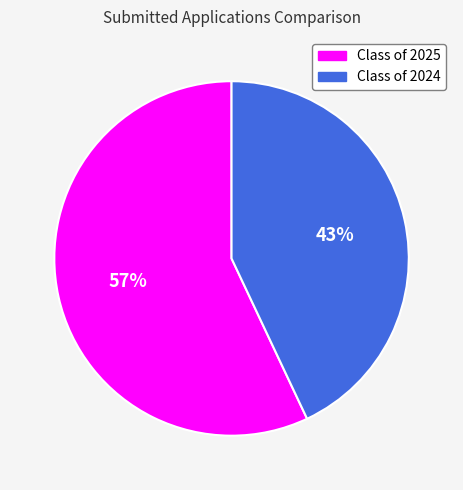

To the nearest percent, what percentage of the pie is Class of 2025?

57%